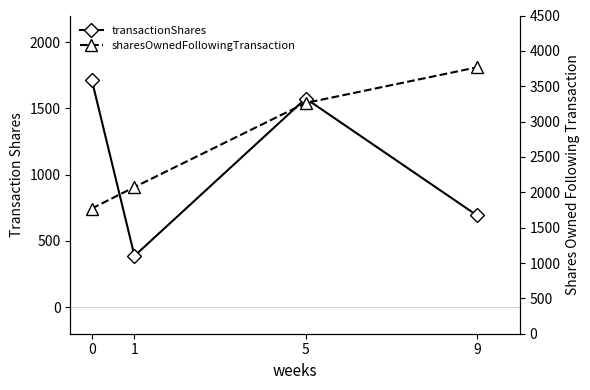

What is the difference between the highest and lowest values at 1?

1687